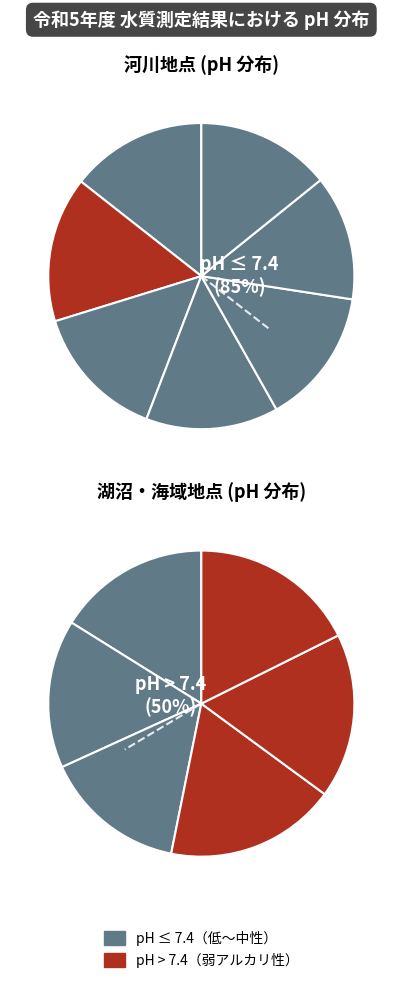

Does any single category account for the majority?

No